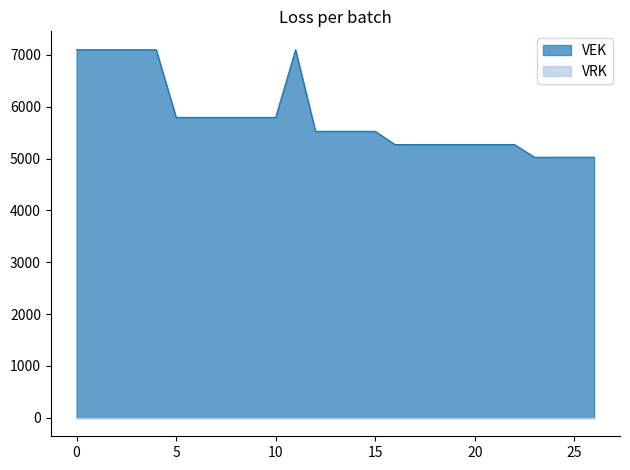

Which series has the largest total across all categories?

VEK